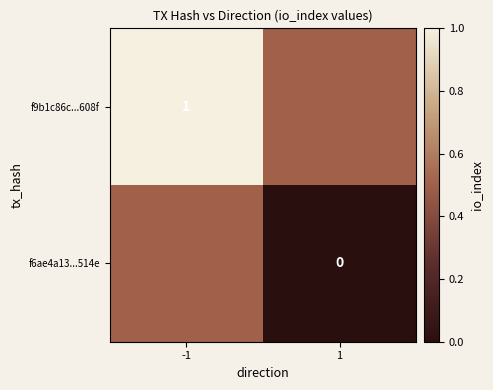

Is the value of f9b1c86c...608f at -1 greater than the value of f6ae4a13...514e at 1?

Yes